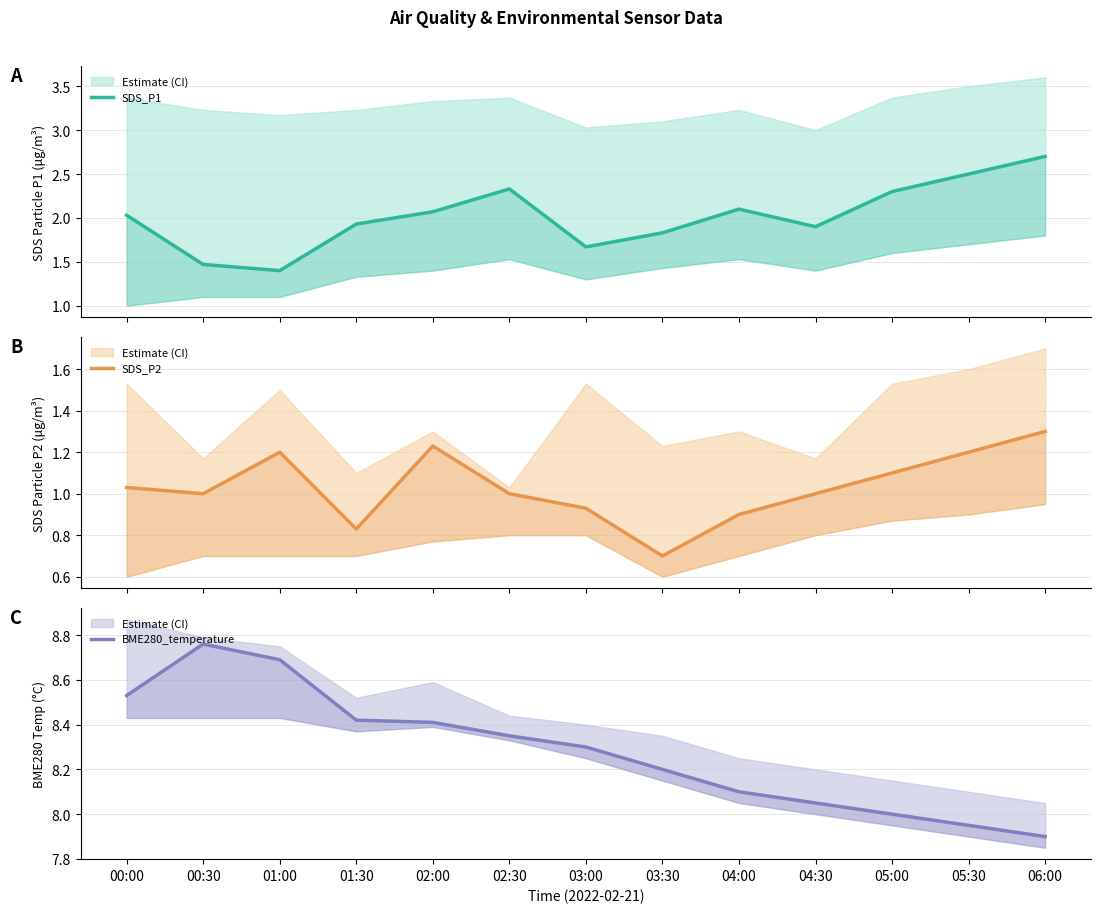

What are all the series names shown in the legend?

SDS_P1, SDS_P2, BME280_temperature